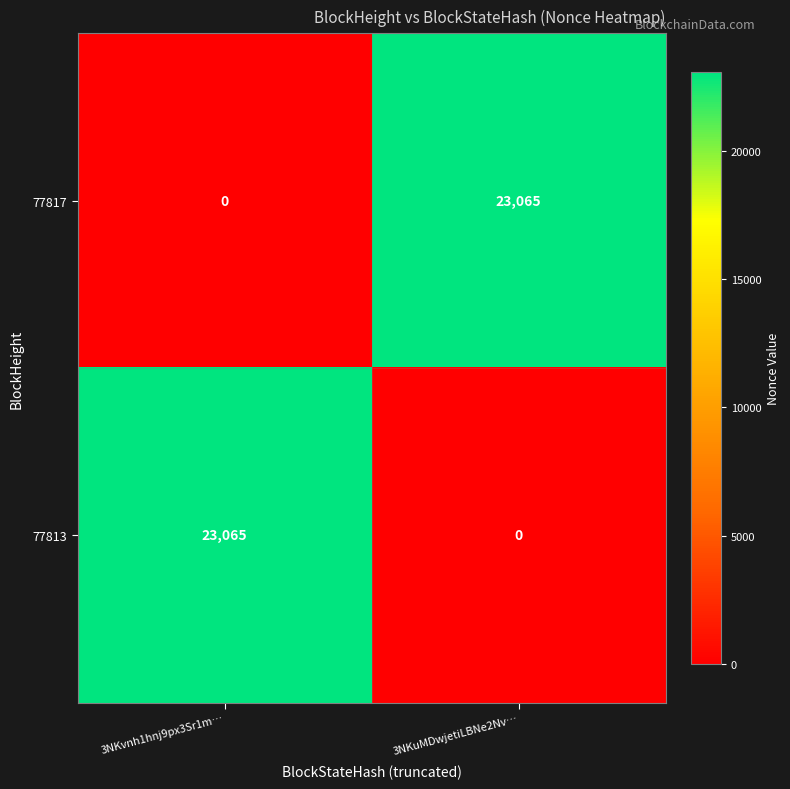

What is the spread (max minus min) of values at 3NKvnh1hnj9px3Sr1m…?

23065